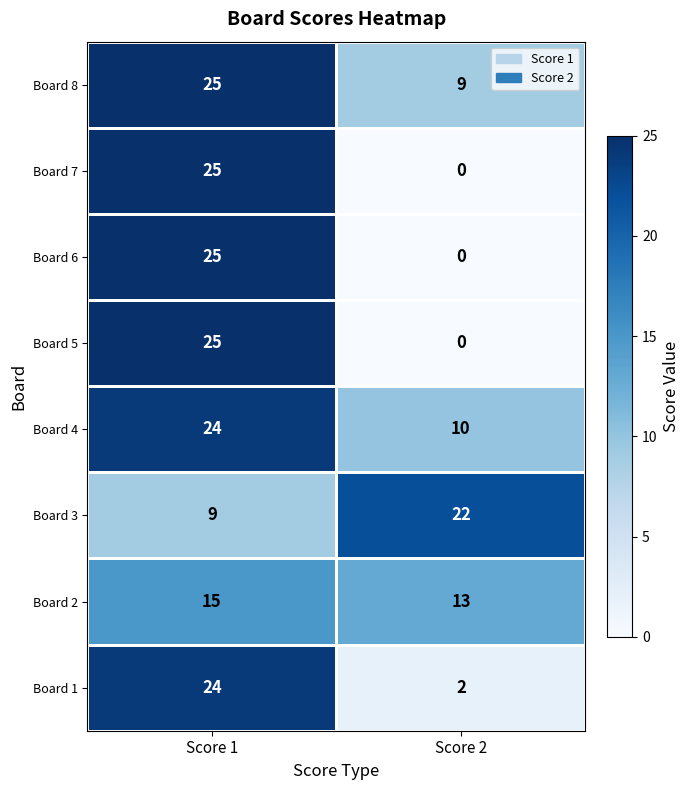

At how many categories does at least one series exceed 12?

2